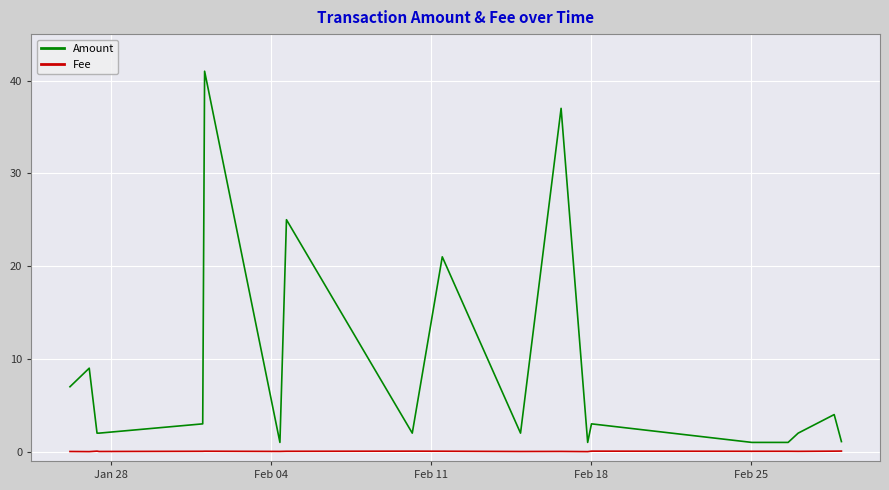

Which series has the largest total across all categories?

Amount